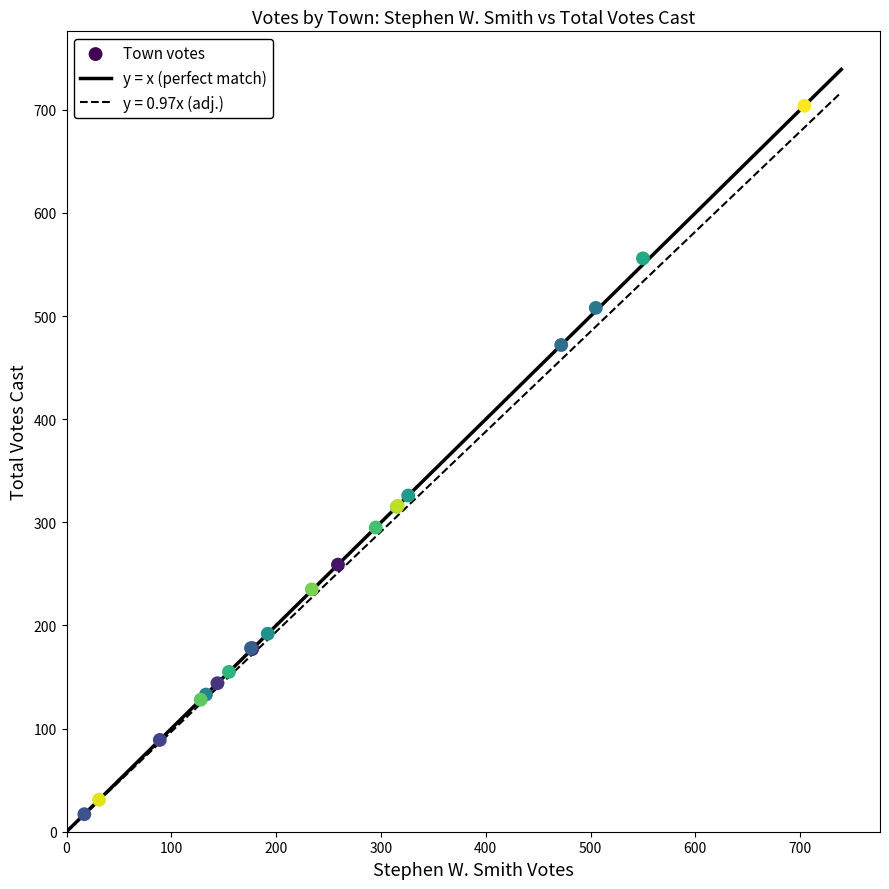

What Y value in the scatter plot is closest to 360?

326